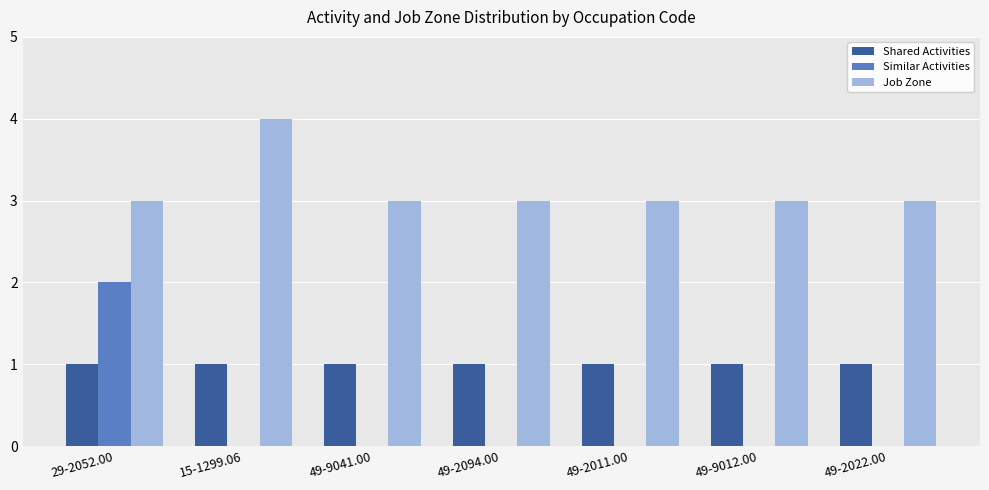

Which series has the largest total across all categories?

Job Zone